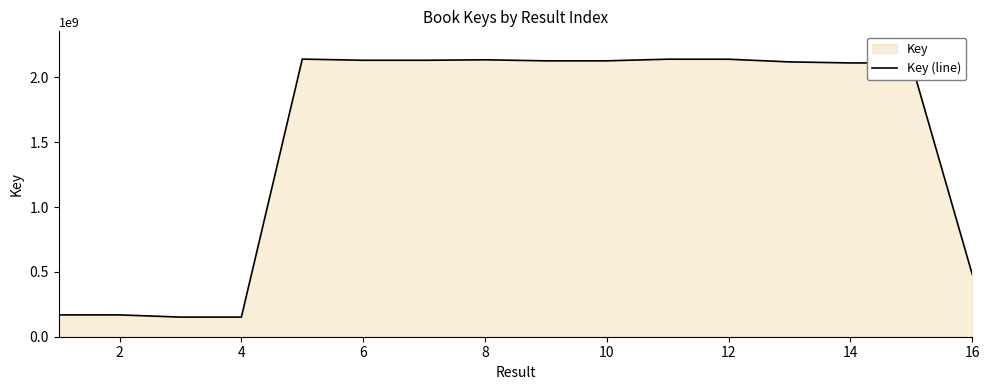

What is the minimum value shown in the chart?

151378484